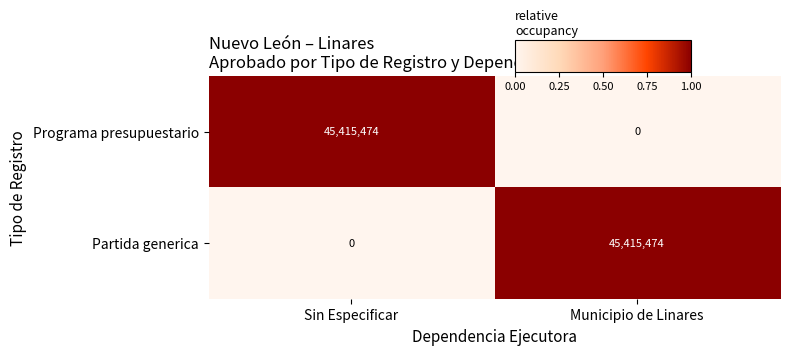

Is it true that Partida generica equals 0 at Sin Especificar?

True